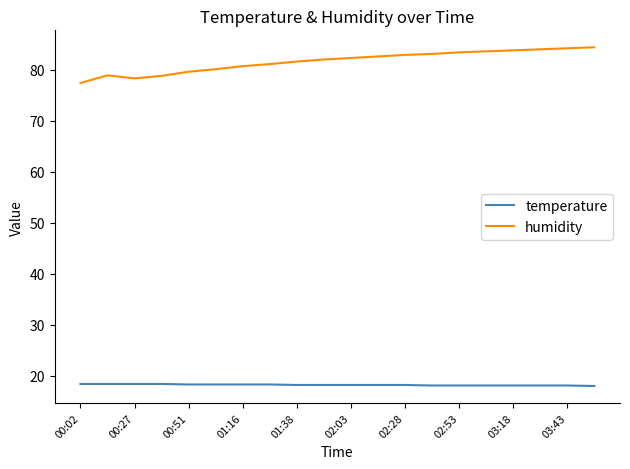

True or false: humidity and temperature intersect in this chart.

False